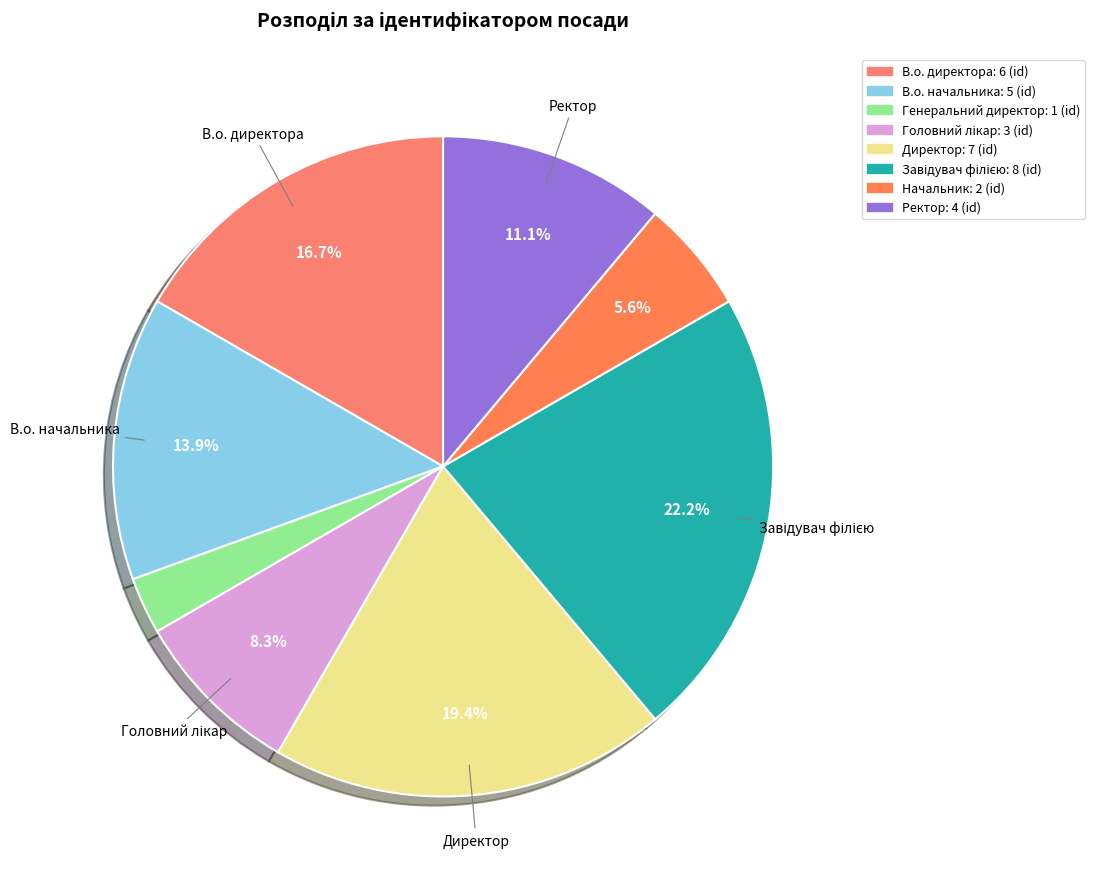

Which has a higher value, Головний лікар or Завідувач філією?

Завідувач філією